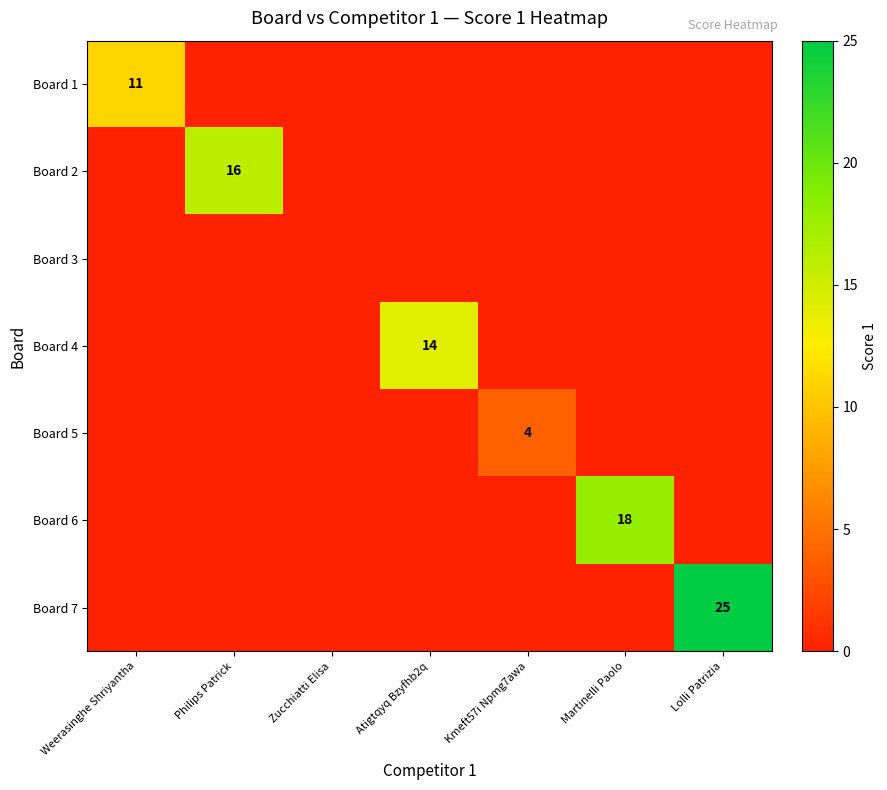

What is the difference between the highest and lowest values at Lolli Patrizia?

25